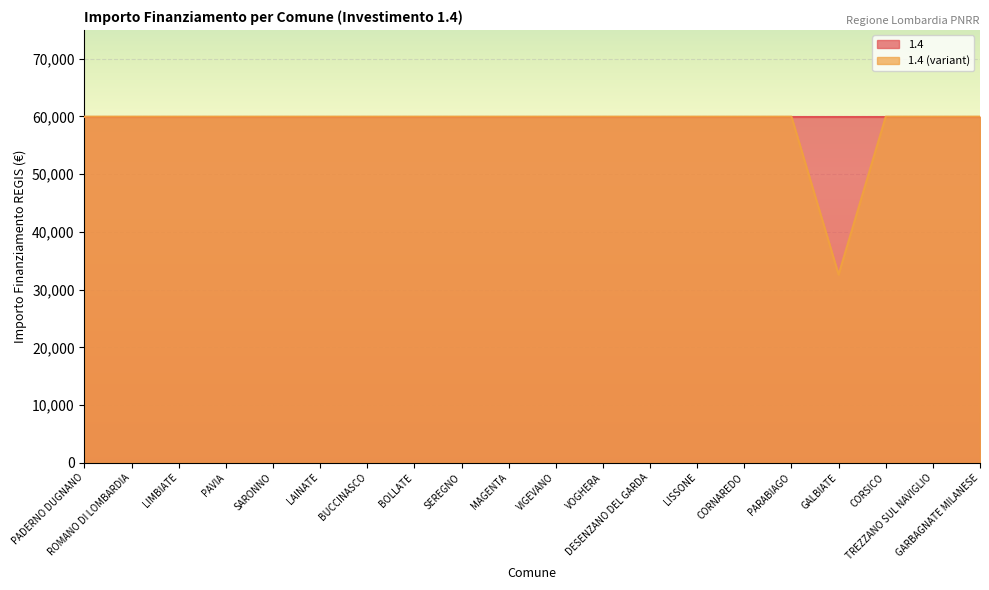

What is the label of the 3rd point from the right?

CORSICO